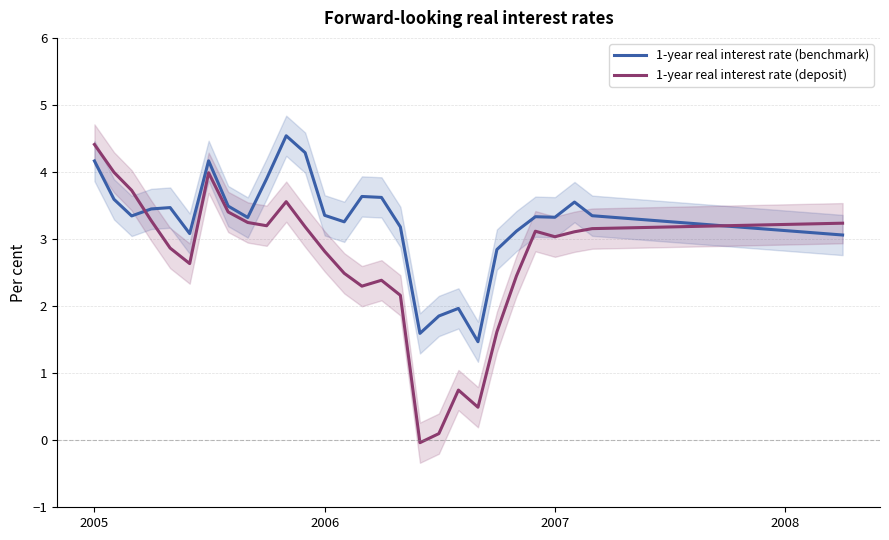

What are all the series names shown in the legend?

1-year real interest rate (benchmark), 1-year real interest rate (deposit)